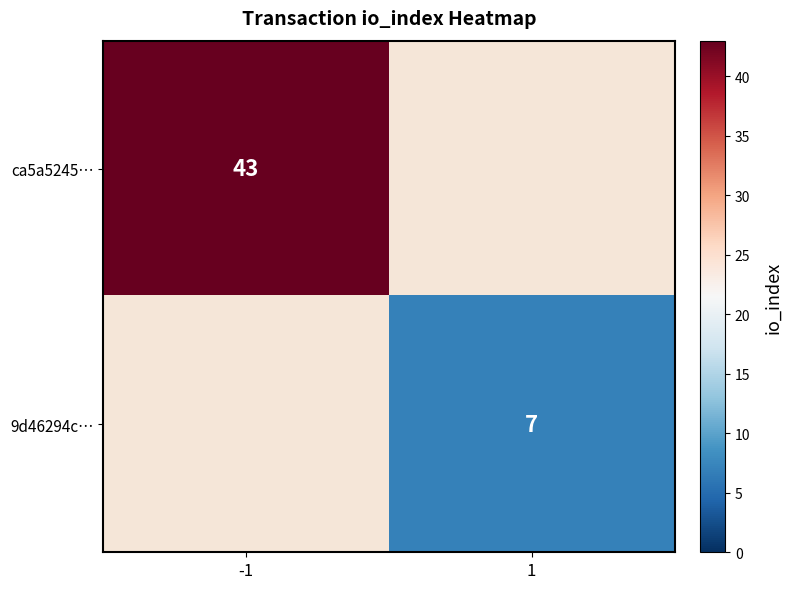

The value of 9d46294c… at 1 is 4. True or false?

False